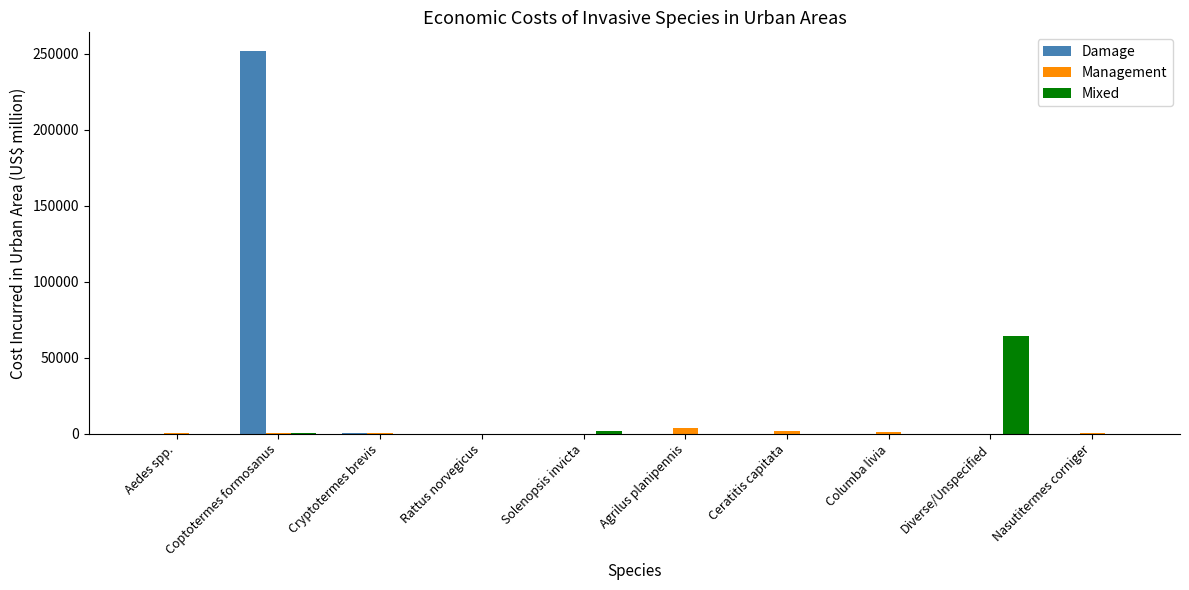

At which category is the sum across all series the highest?

Coptotermes formosanus